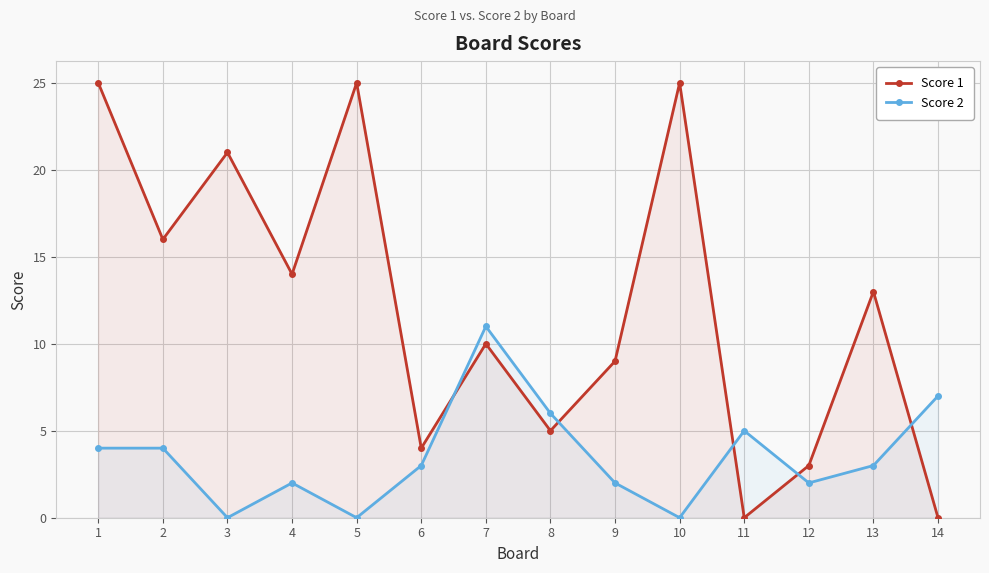

How many interior local valleys does the Score 1 series have?

5